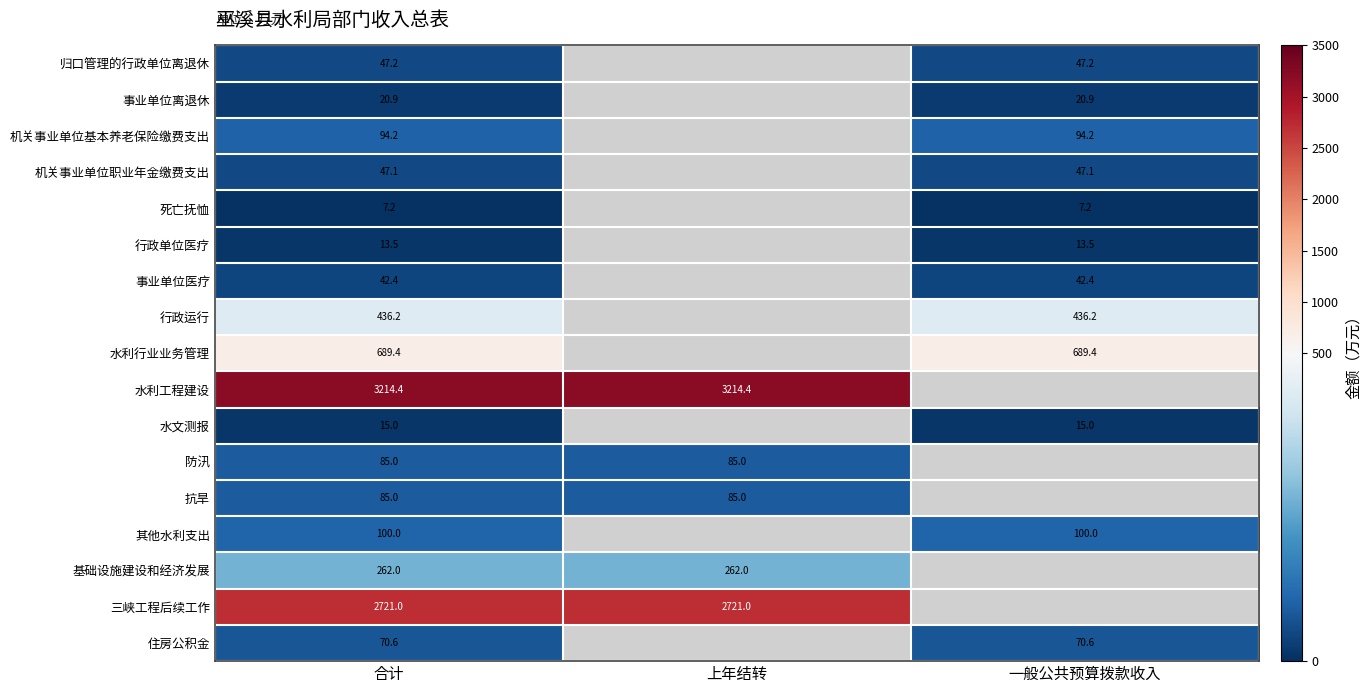

Is the value of 水文测报 at 合计 greater than the value of 住房公积金 at 一般公共预算拨款收入?

No